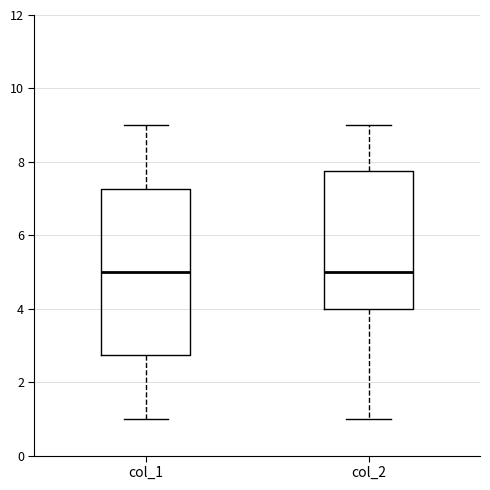

Reading left to right, read every box against the y-axis: the position of its median line, the range the box covers, and the ends of its whiskers. The values are not printed on the chart, so give them approximately, as read against the axis.

col_1: median 5.0, box 2.8 to 7.2, whiskers 1.0 to 9.0
col_2: median 5.0, box 4.0 to 7.8, whiskers 1.0 to 9.0